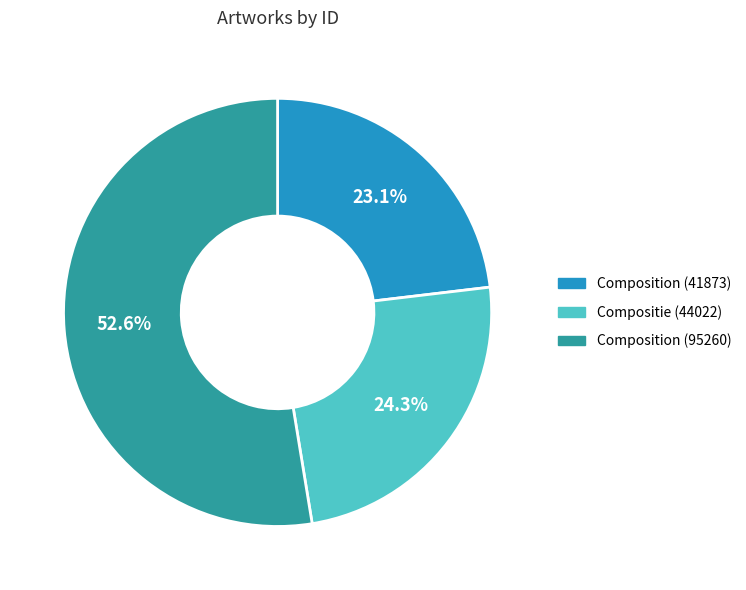

Which slice is the largest?

Composition (95260)